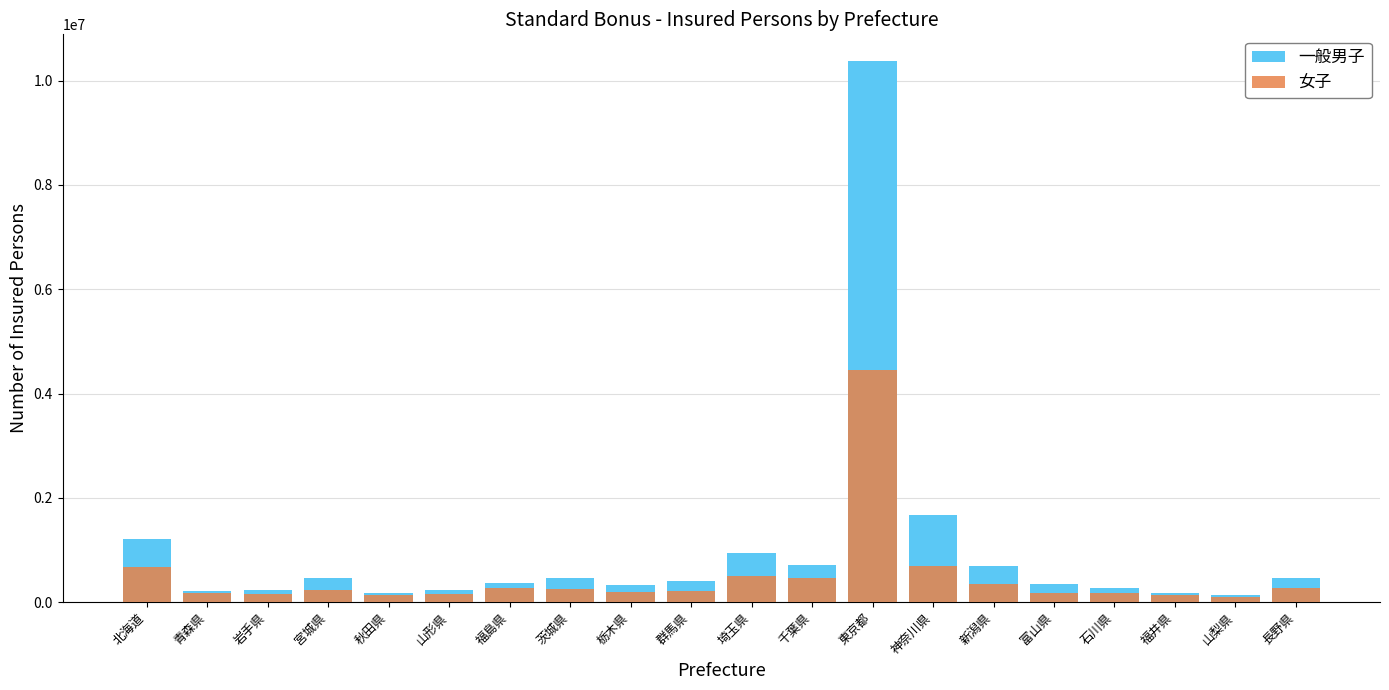

At how many categories does at least one series exceed 1283455?

2